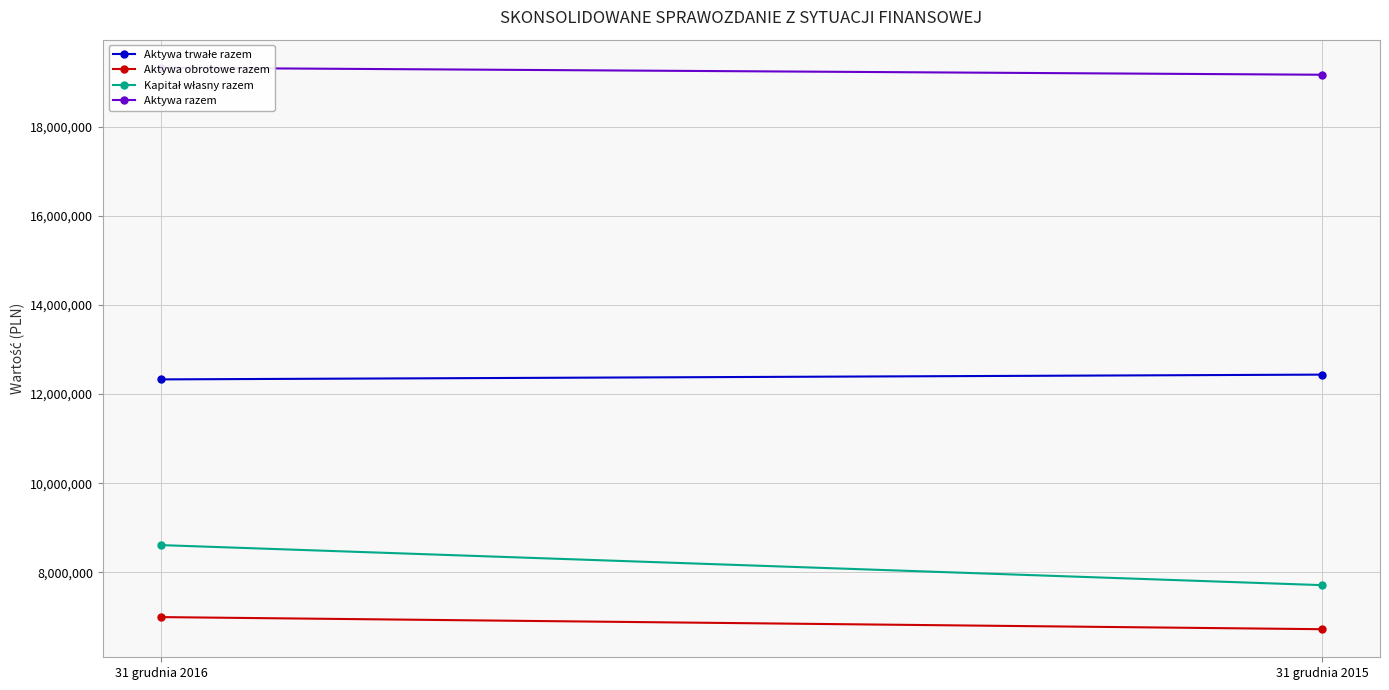

What is the highest value of the Aktywa trwałe razem series?

12437769